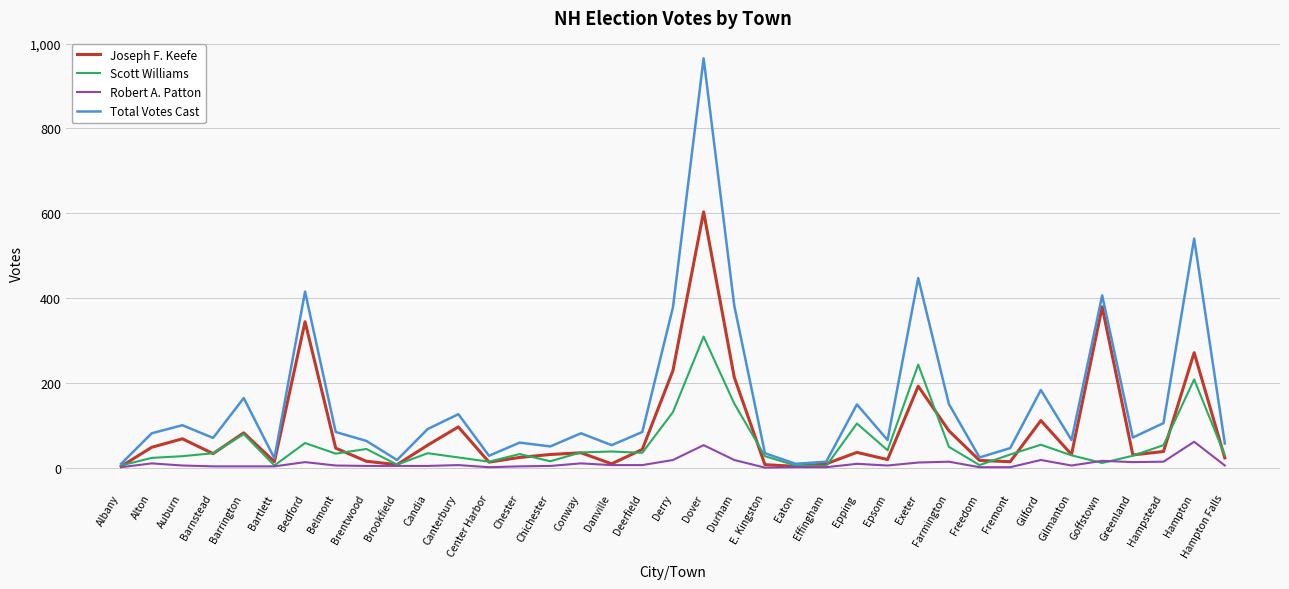

What is the sum of the Joseph F. Keefe values at Barrington and Freedom?

99